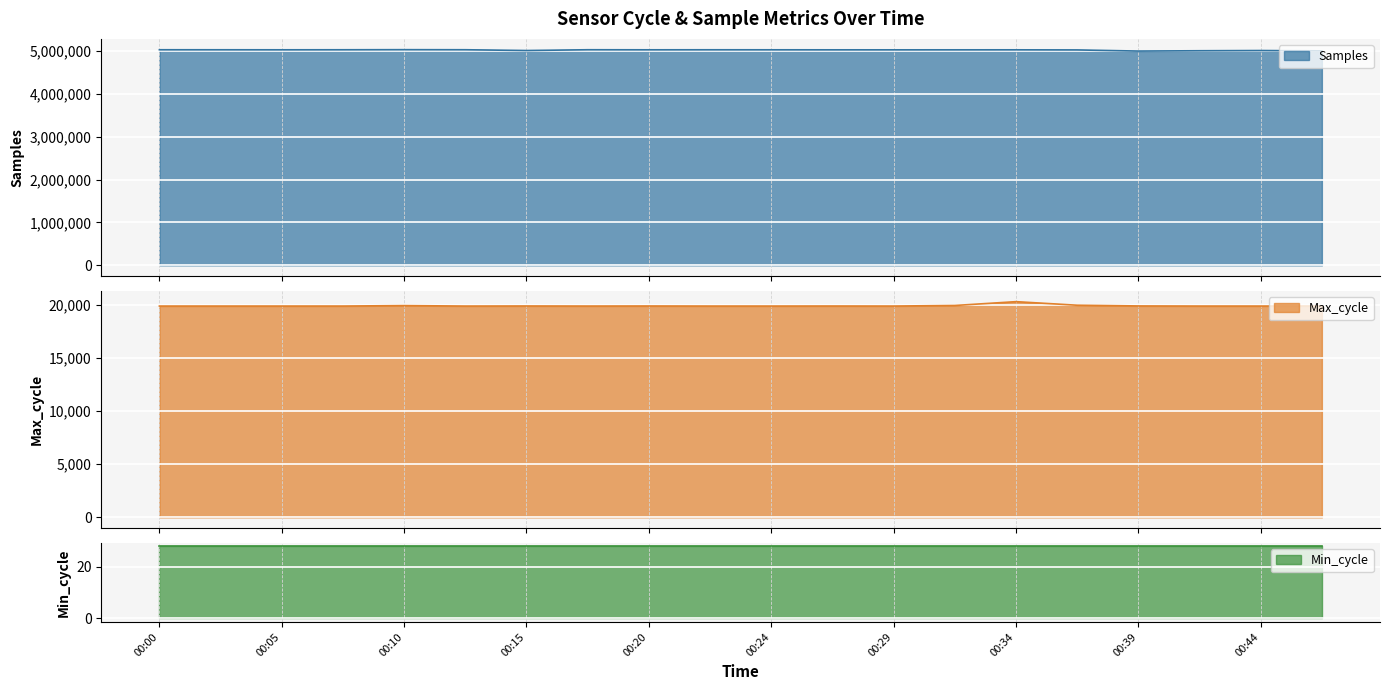

What is the lowest value of the Samples series?

4994857